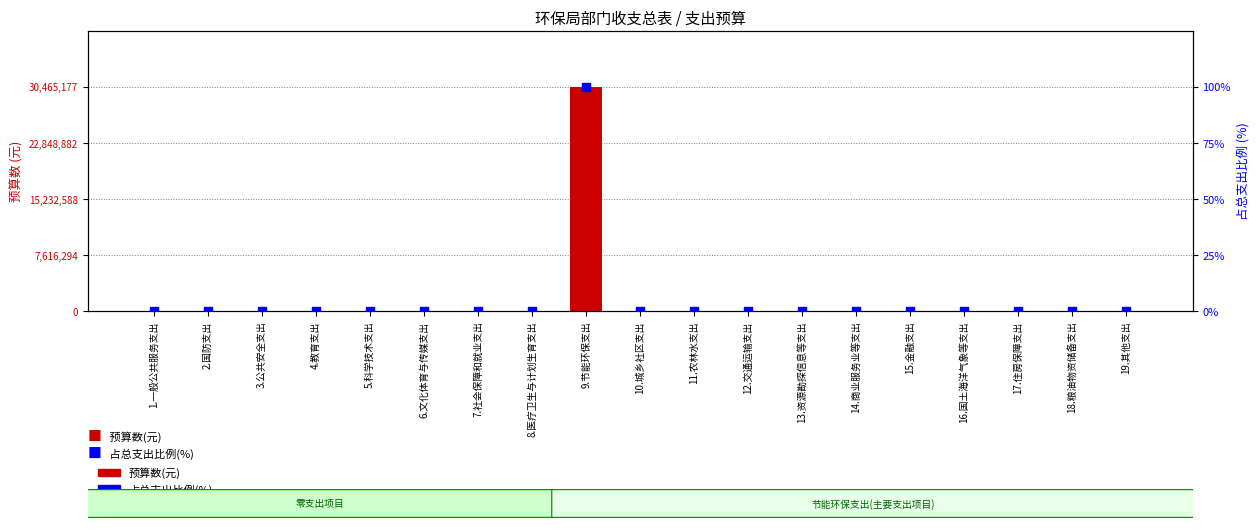

What are all the series names shown in the legend?

预算数(元), 占总支出比例(%)